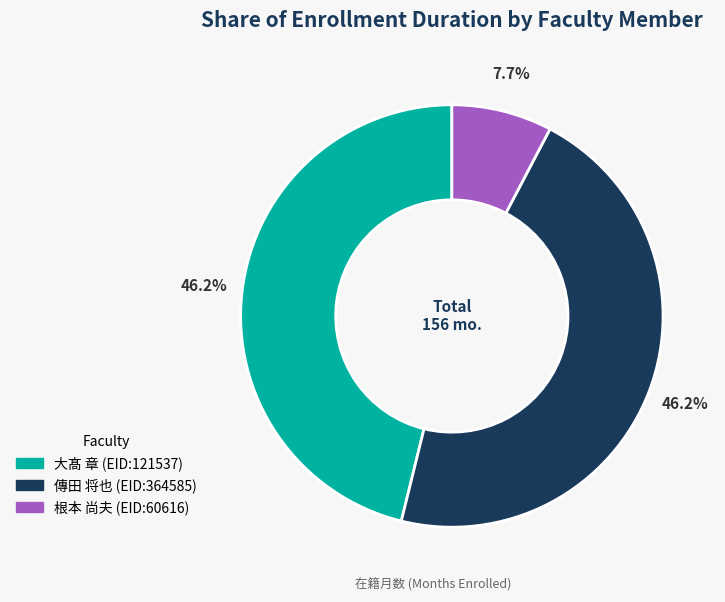

What is the ratio of the value at 大髙 章 (EID:121537) to the value at 傳田 将也 (EID:364585)?

1.0